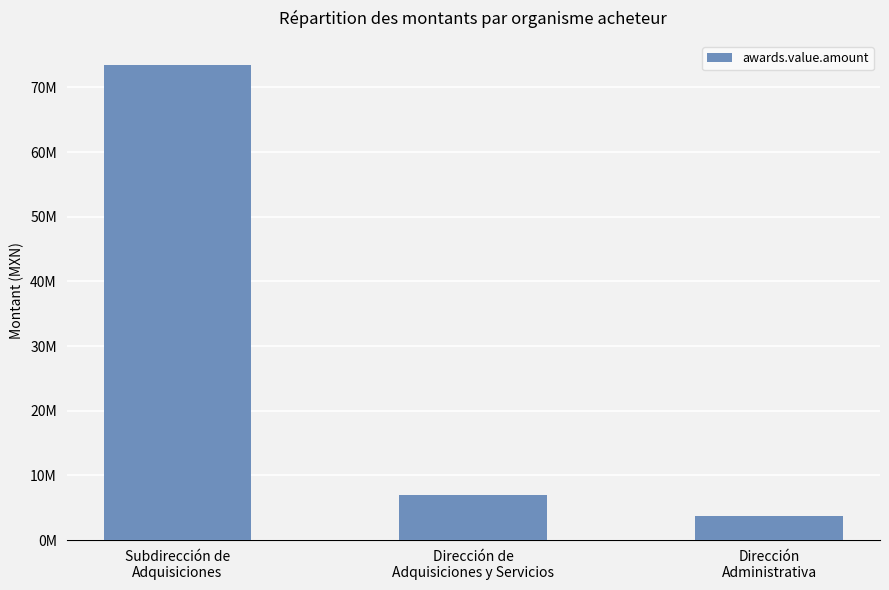

Are the bars horizontal?

No